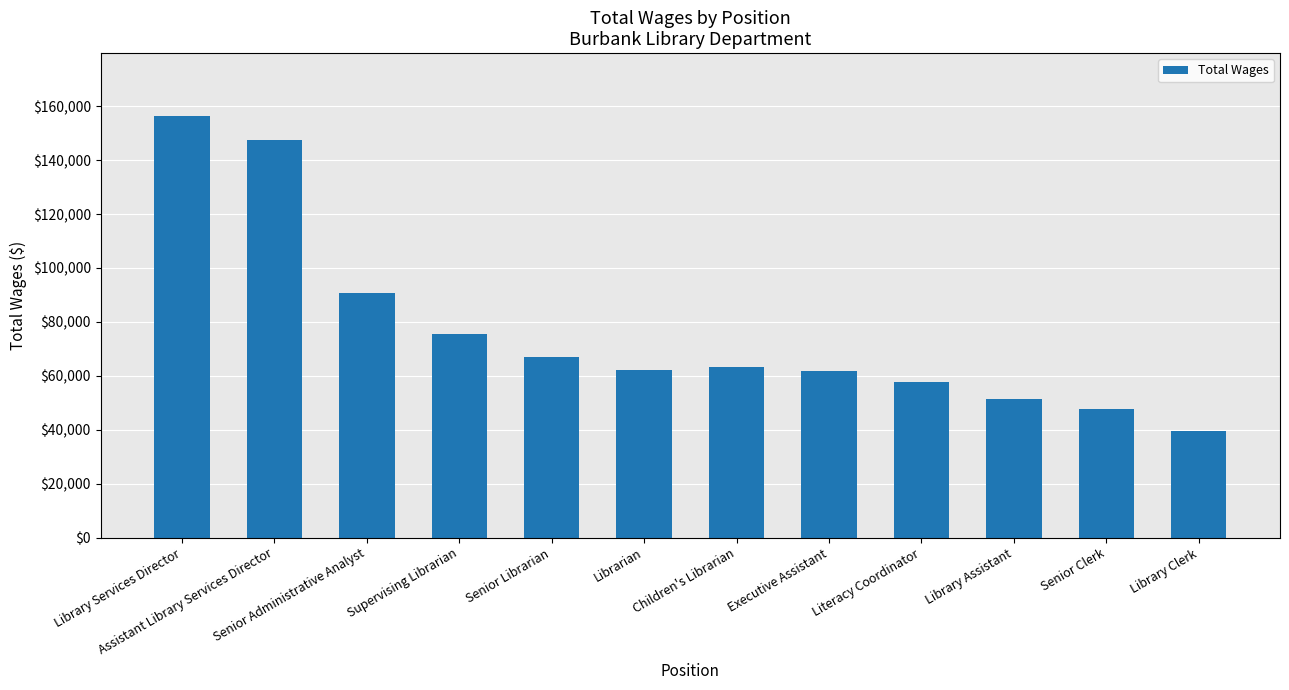

True or false: the data shows 106499 at Executive Assistant.

False